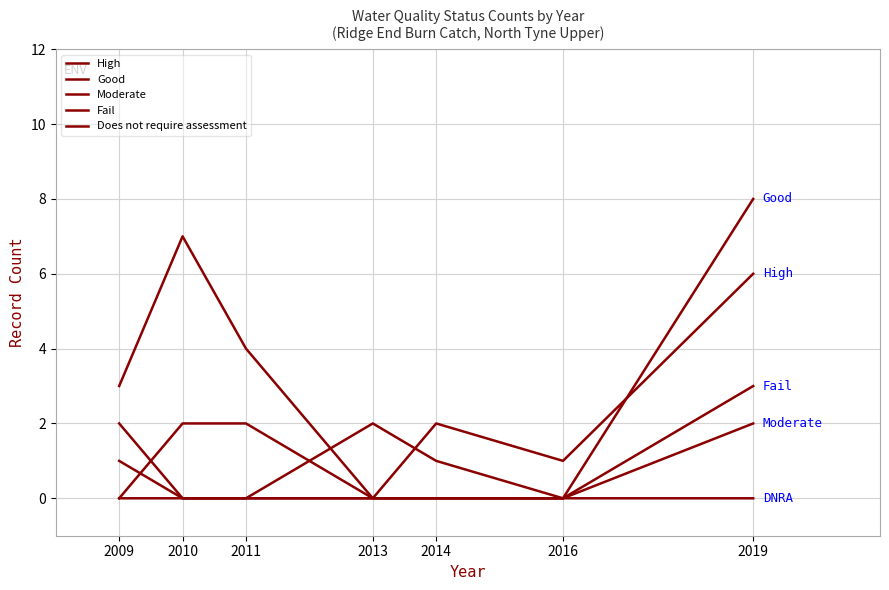

What is the difference between the maximum and minimum values in the Does not require assessment series?

2